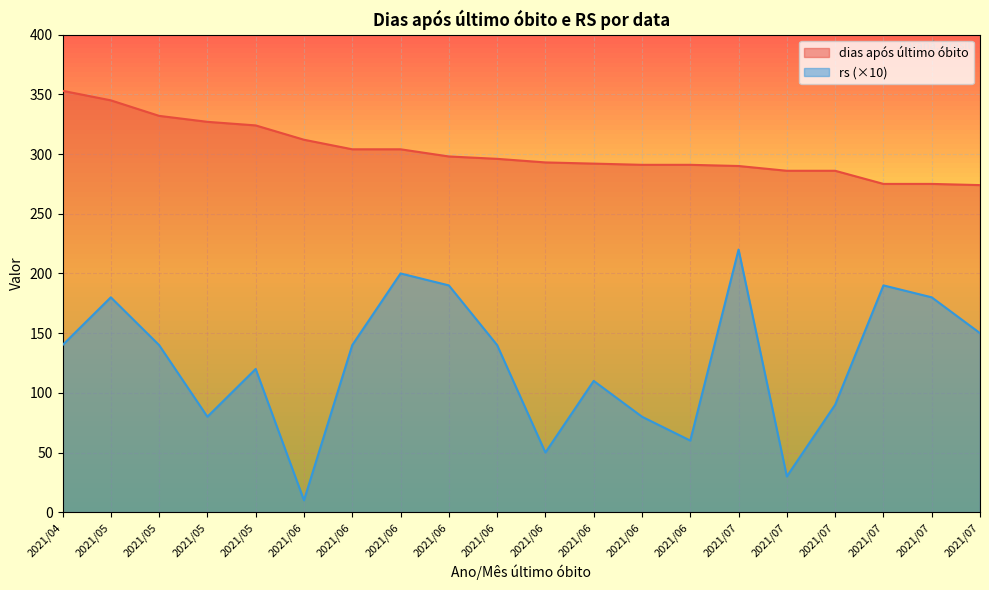

True or false: dias após último óbito and rs cross at least once.

False